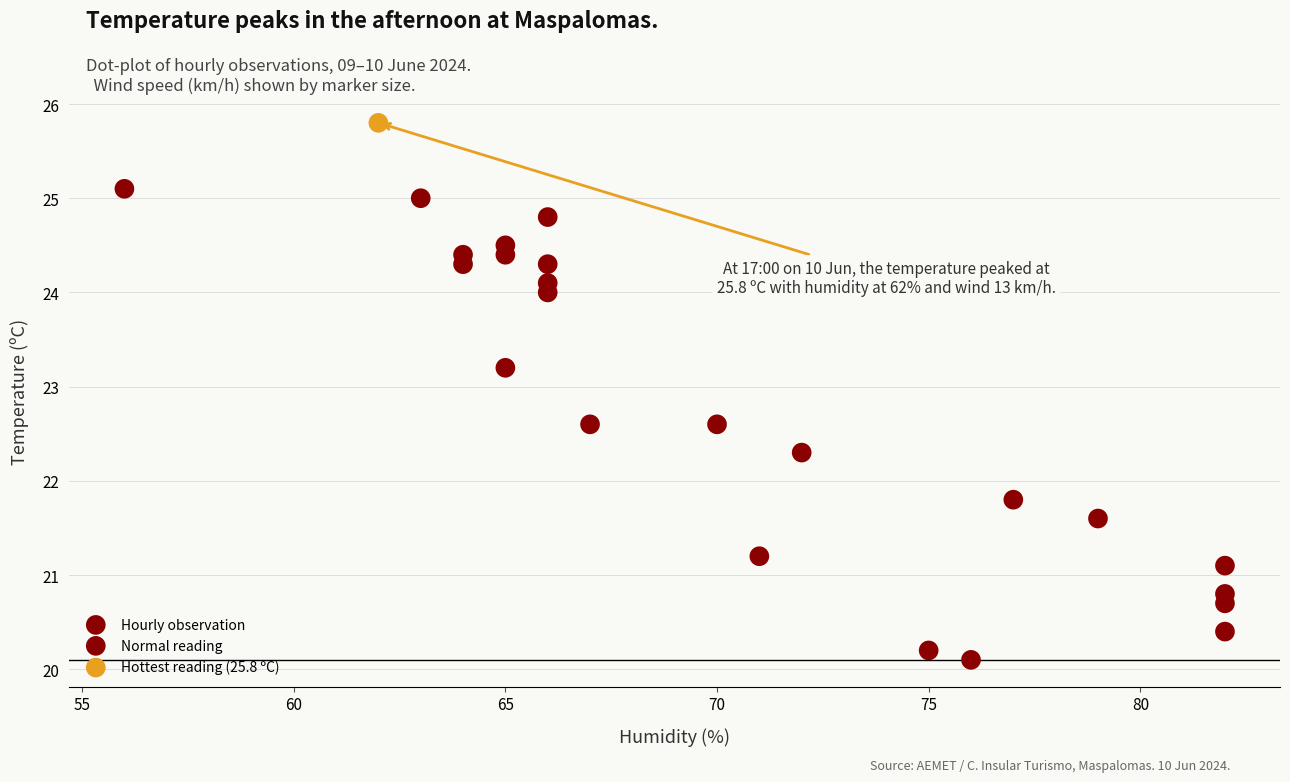

What is the range of X values (max minus min)?

26.0